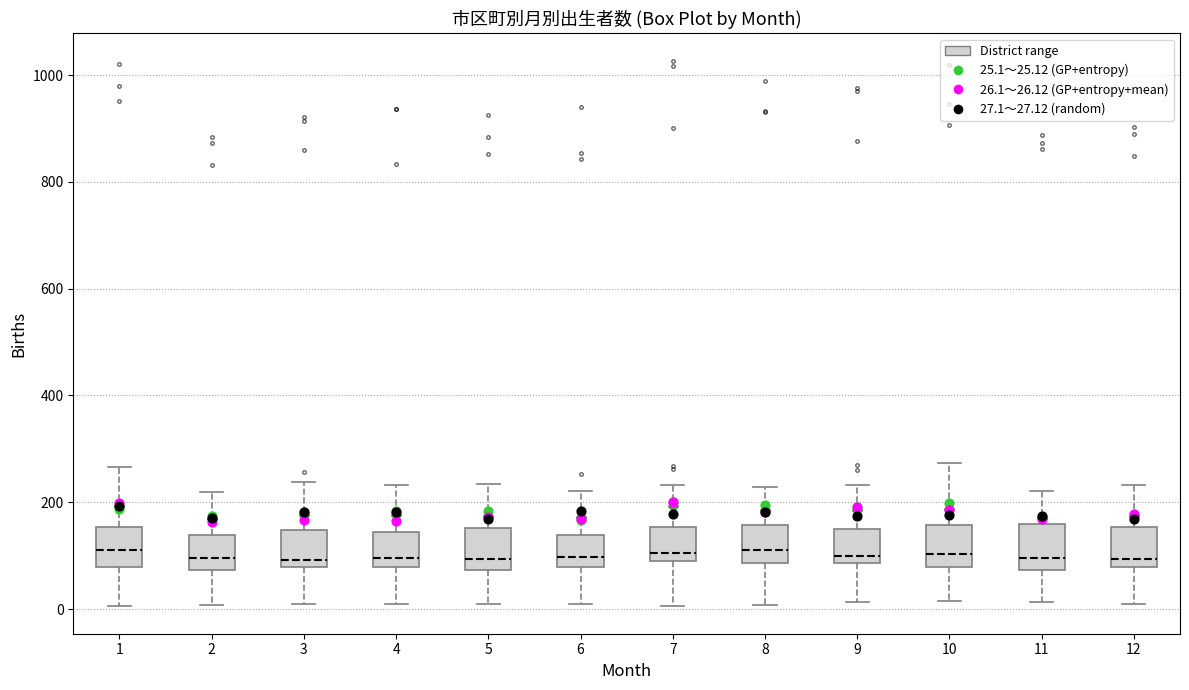

Where does the median line of the box at x = 2 sit on the y-axis? The values are not printed on the chart, so give them approximately, as read against the axis.

100